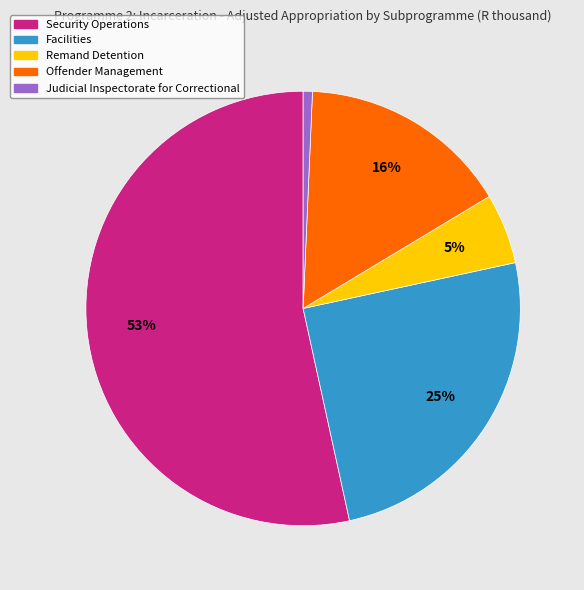

To the nearest percent, what percentage of the pie is Offender Management?

16%